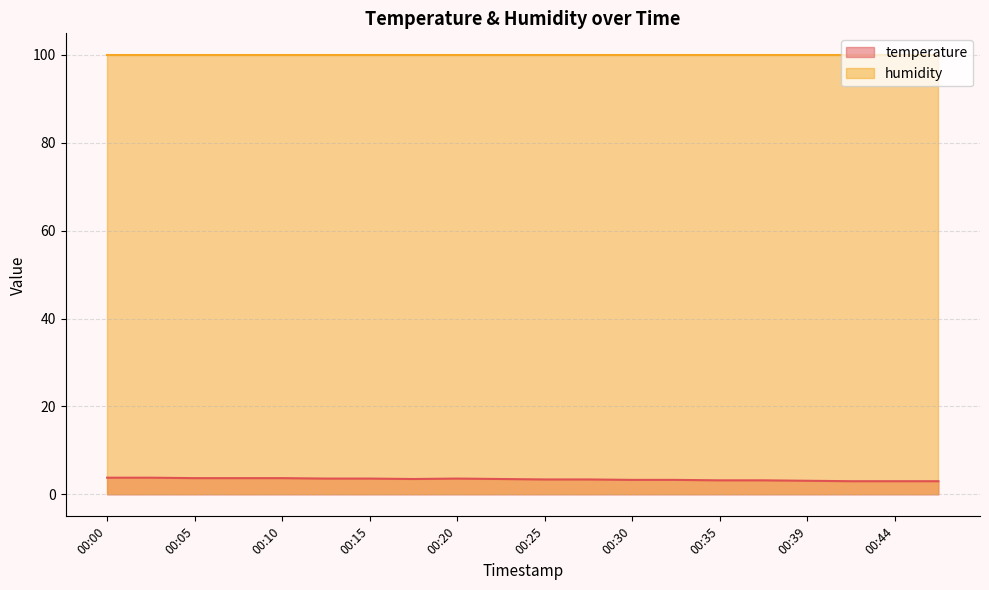

Is the value of humidity at 00:25 greater than the value of temperature at 00:25?

Yes